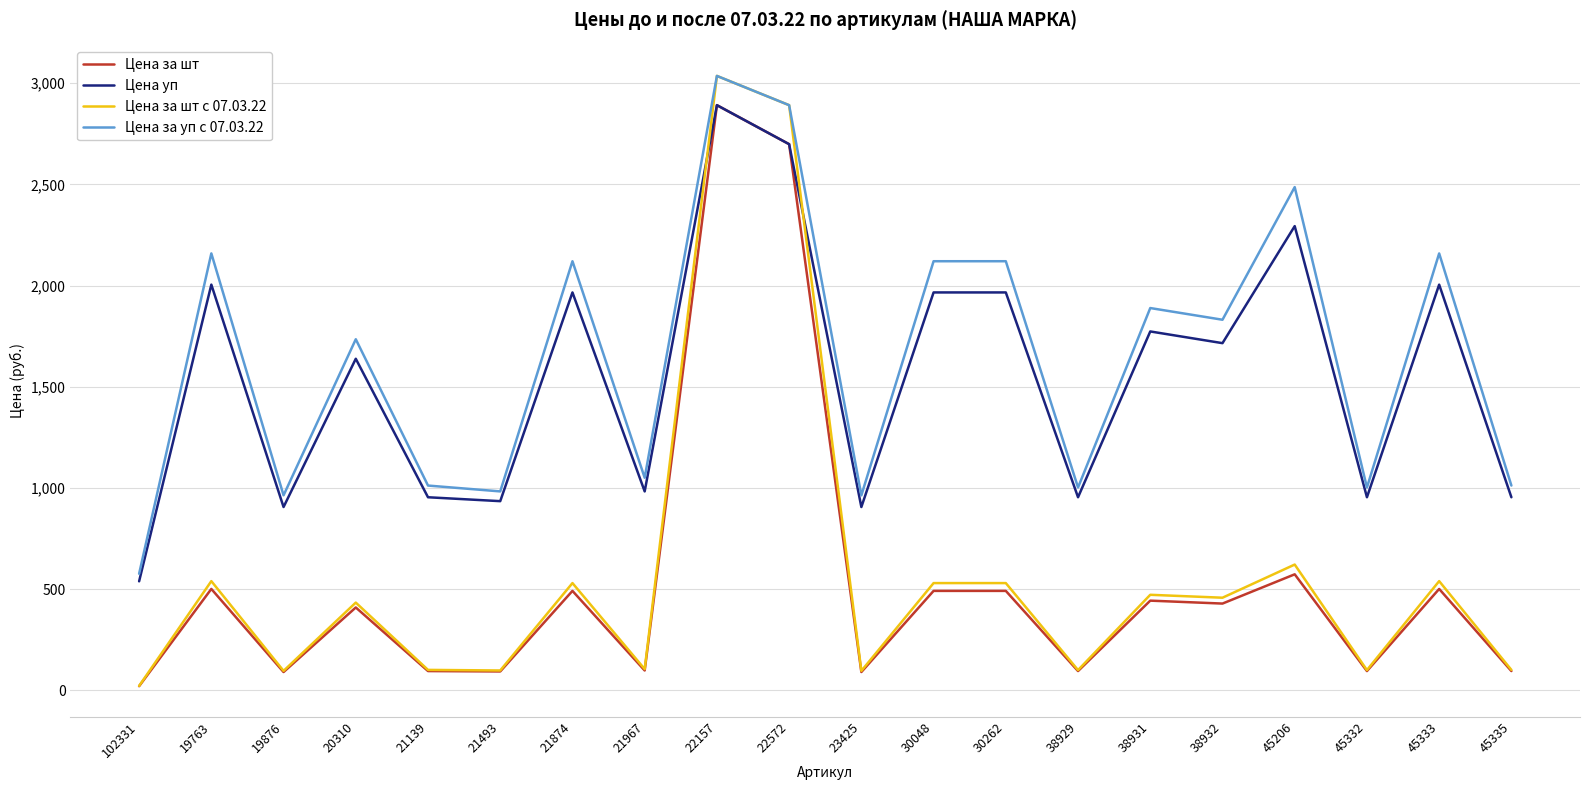

What is the spread (max minus min) of values at 19763?

1657.5